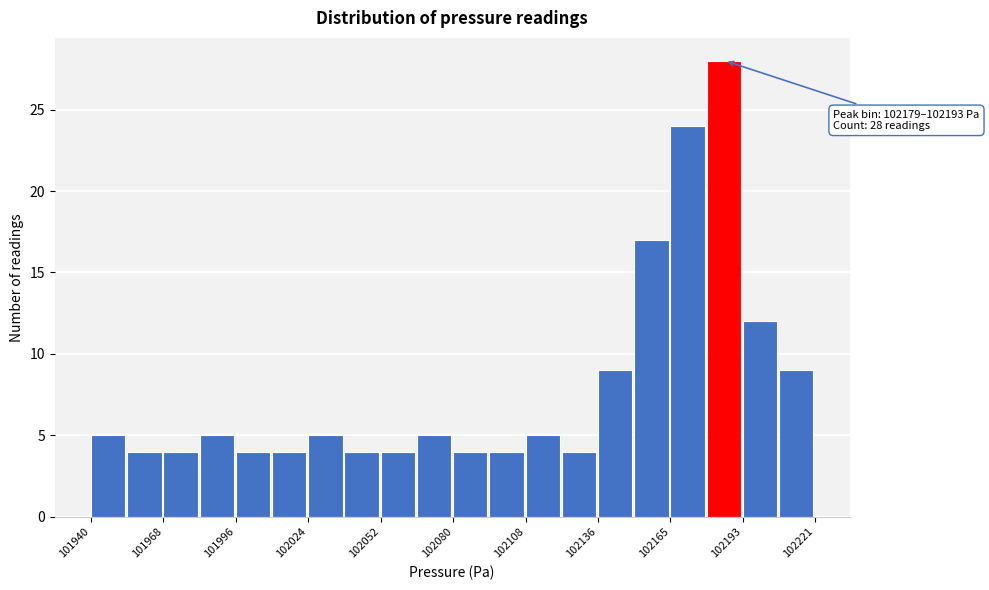

Around what value on the x-axis is the tallest bar? Give the approximate position of its centre, as read against the axis.

102185